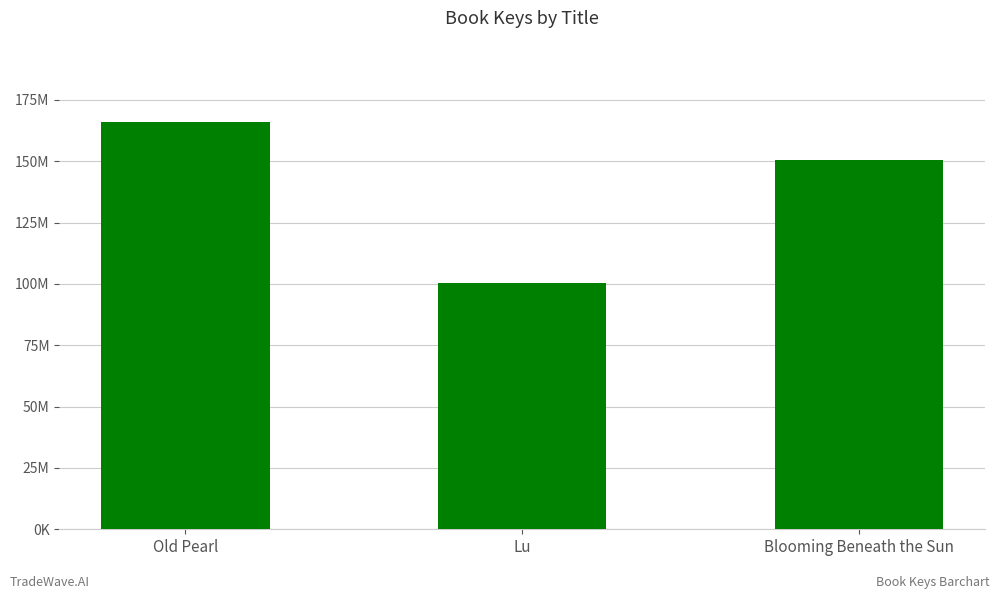

Which has a higher value, Old Pearl or Blooming Beneath the Sun?

Old Pearl